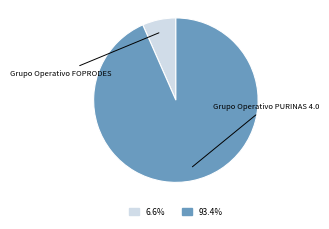

Is there any slice that represents more than half of the pie?

Yes